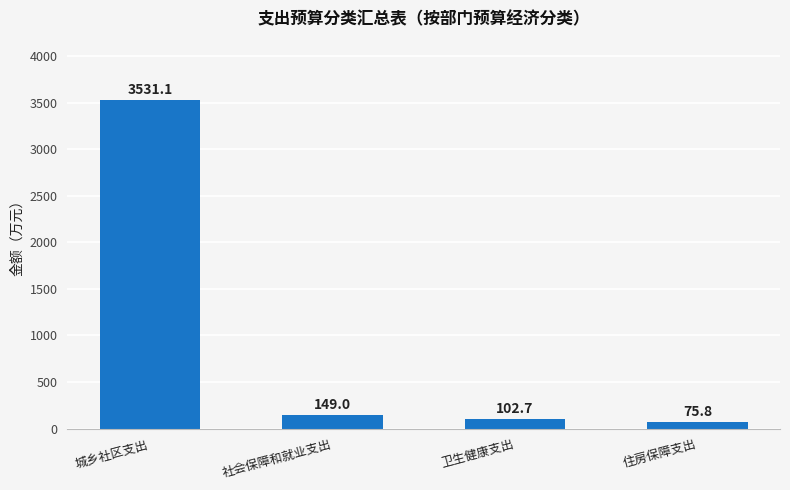

Where does the data first go above 149?

城乡社区支出